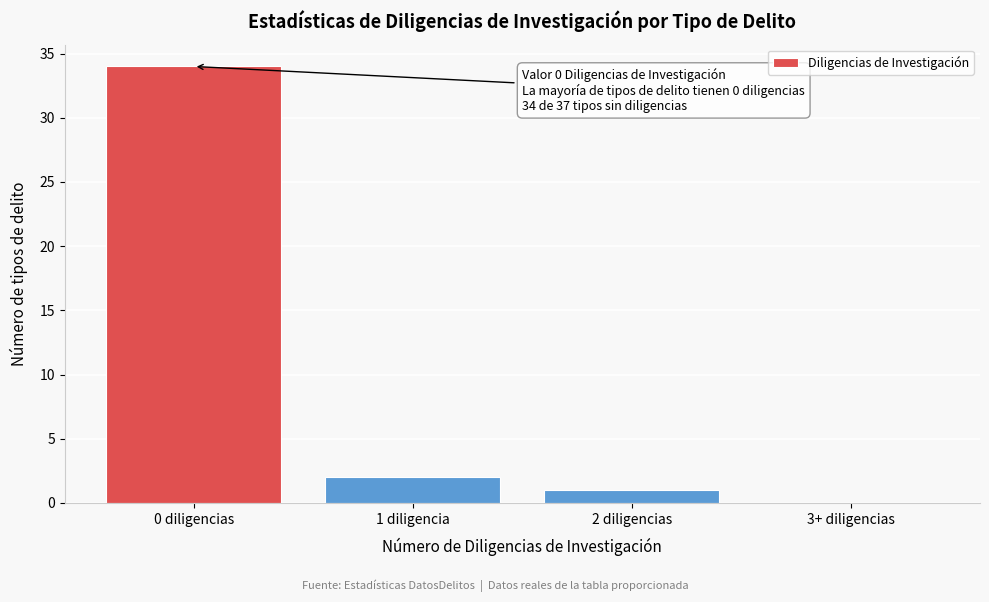

Reading right to left, extract all data points from this chart.

3+ diligencias=0	2 diligencias=1	1 diligencia=2	0 diligencias=34